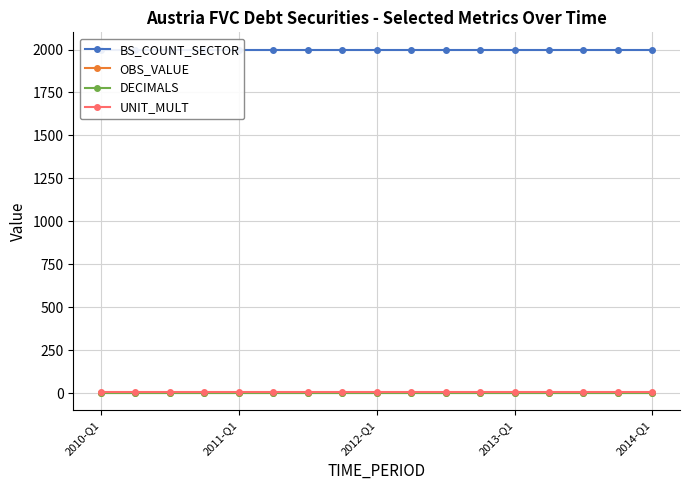

What is the difference between the highest and lowest values at 15?

2000